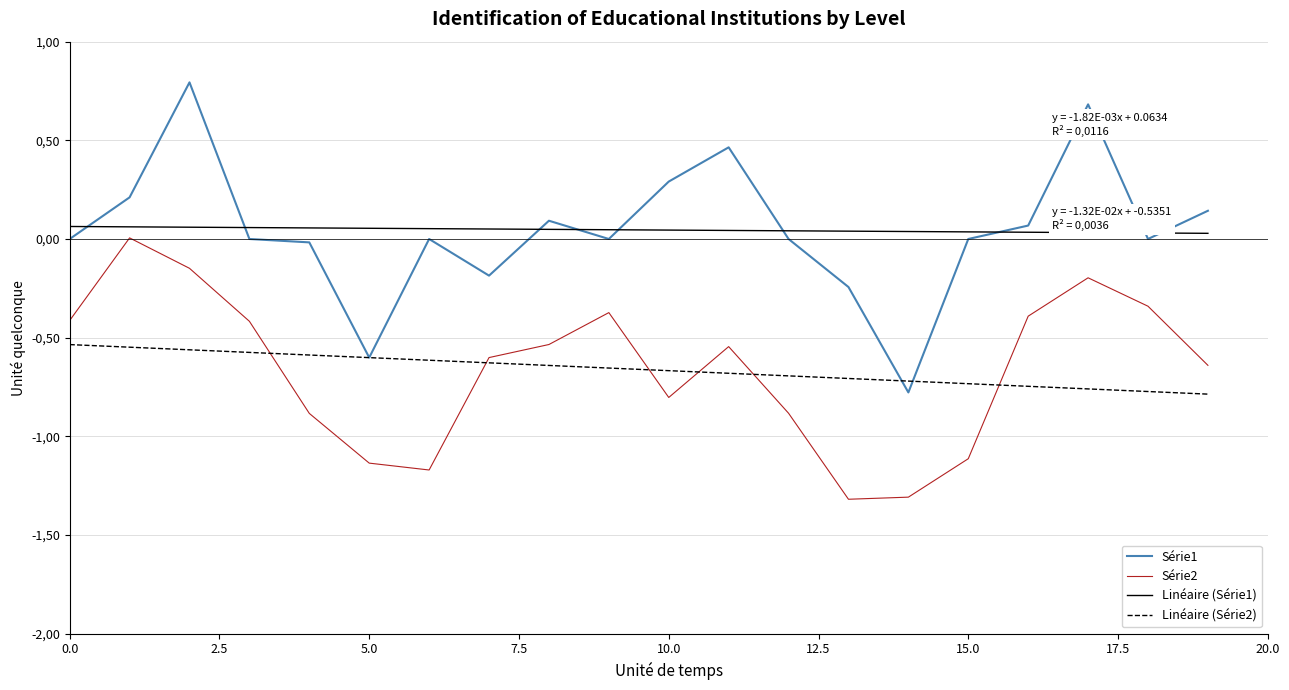

True or false: Série2 and Série1 intersect in this chart.

False